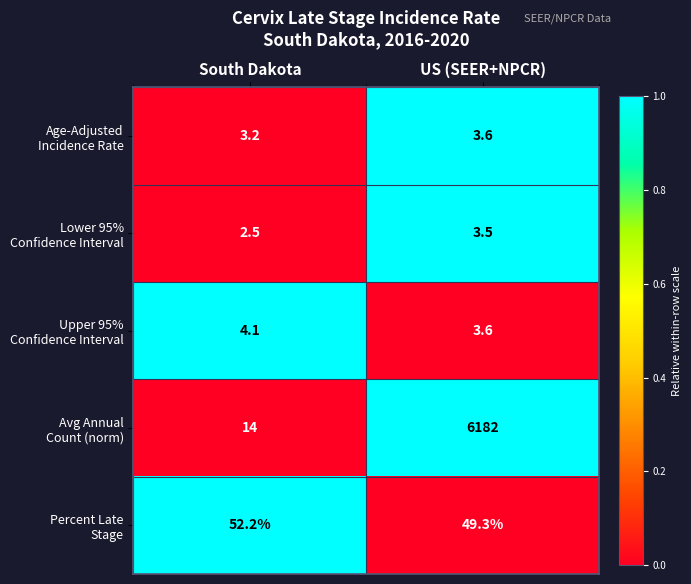

At which category does the chart reach its peak across all series?

US (SEER+NPCR)